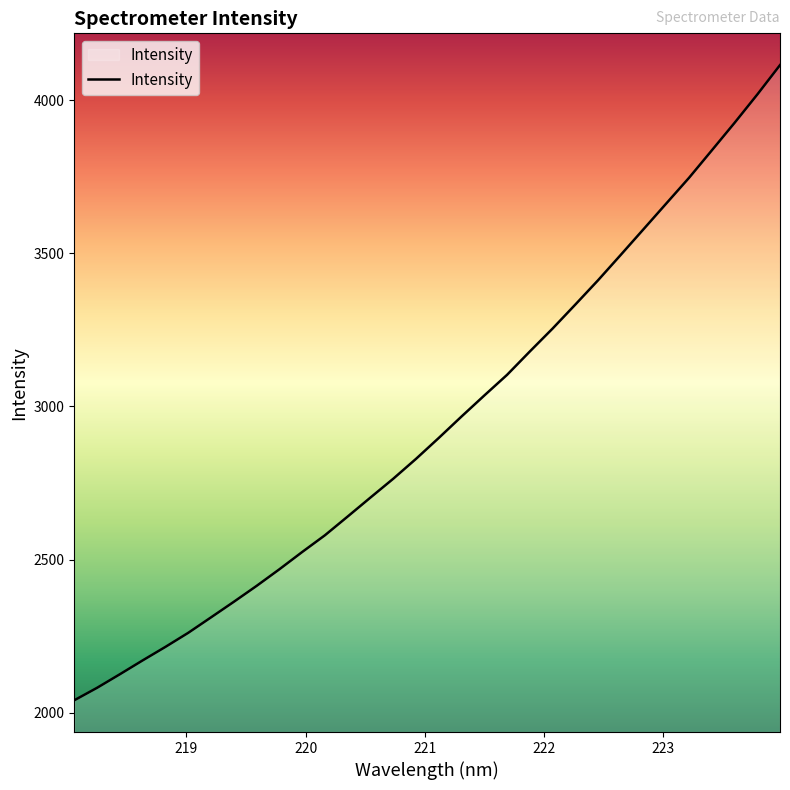

What is the maximum value shown in the chart?

4115.0